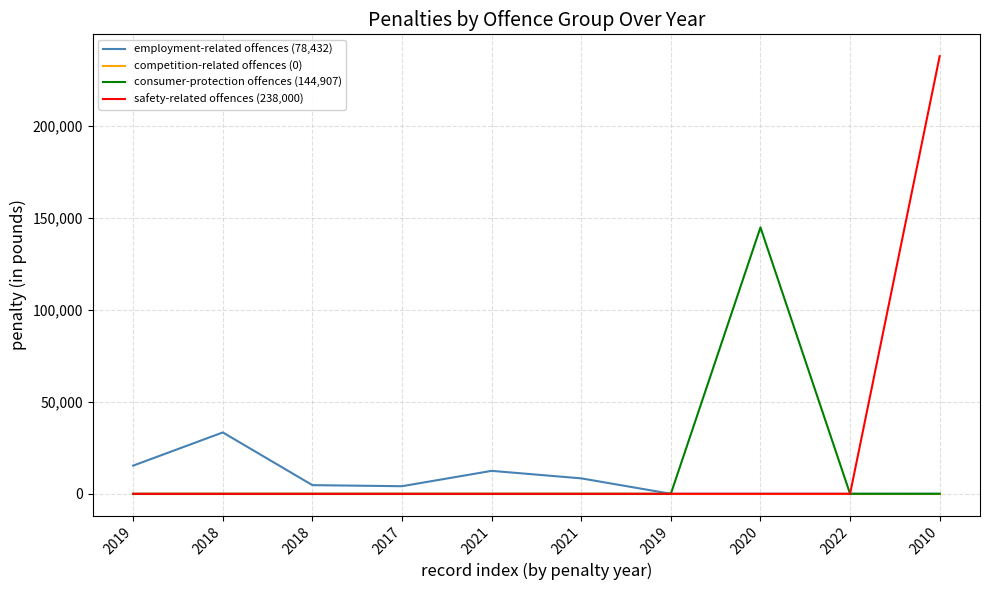

True or false: employment-related offences (78,432) and consumer-protection offences (144,907) intersect in this chart.

False